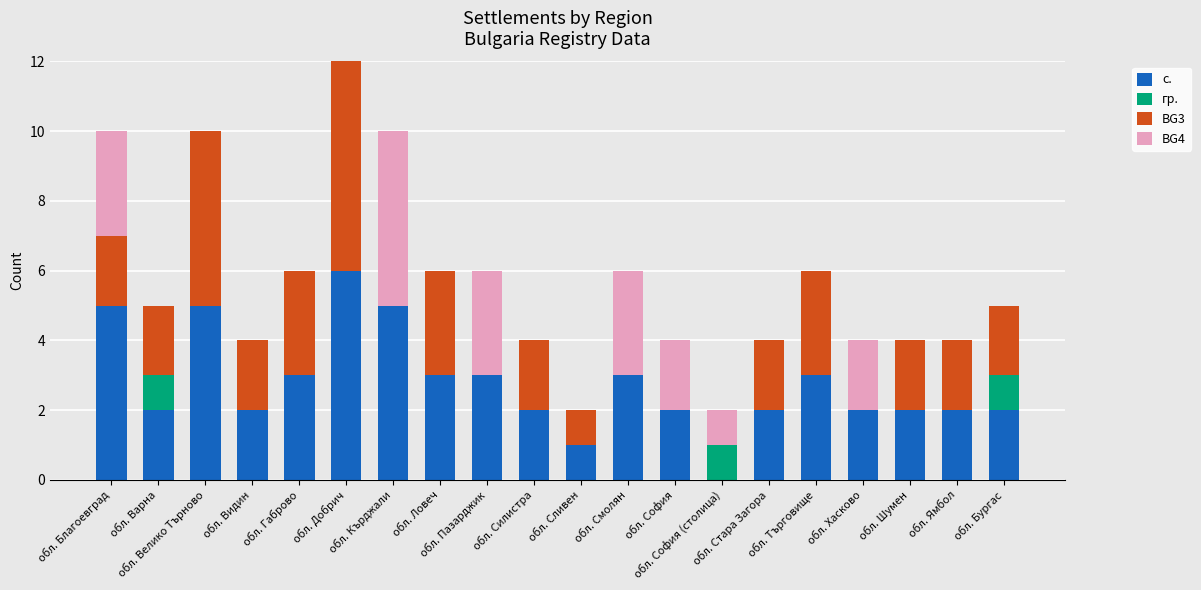

What is the maximum value for с.?

6